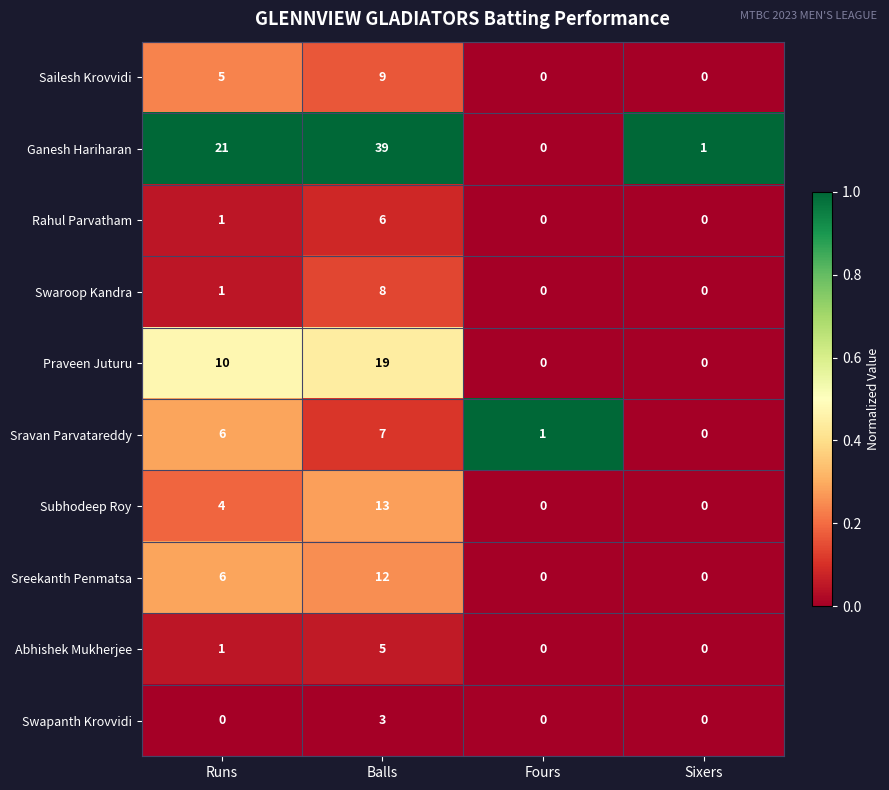

What is the total value across all series at Runs?

55